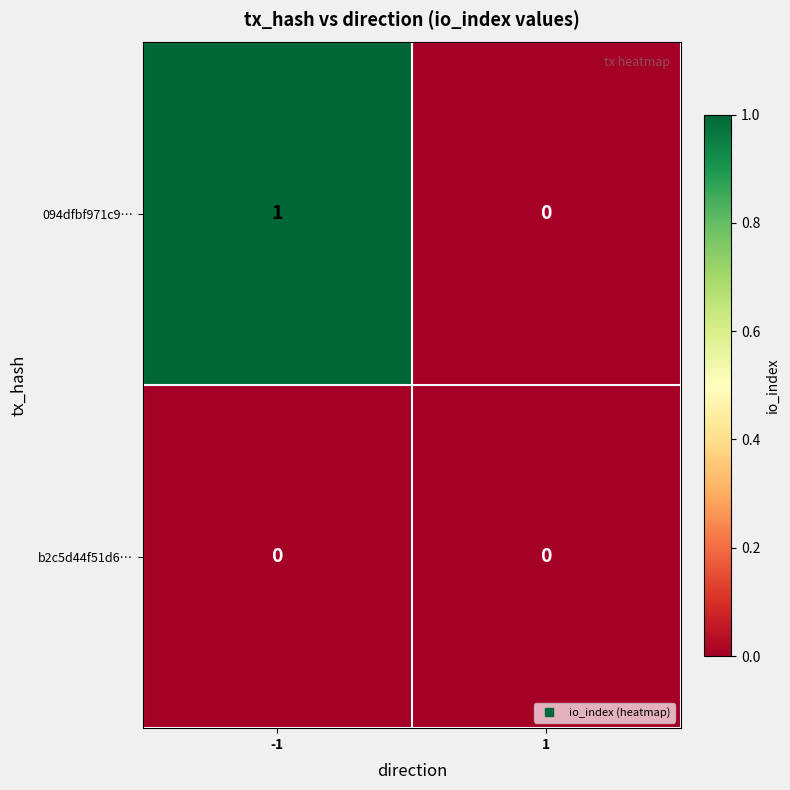

List the series in order of their overall mean, lowest first.

b2c5d44f51d6…, 094dfbf971c9…